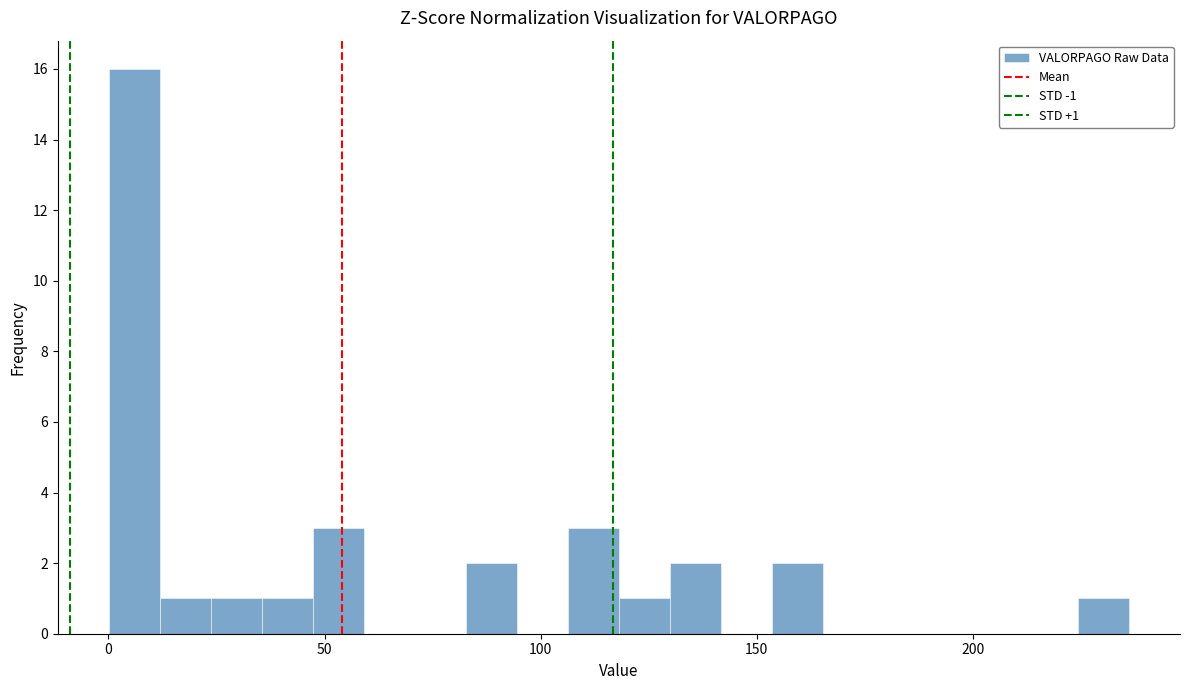

Read against the x-axis, roughly where is the centre of the tallest bar?

5